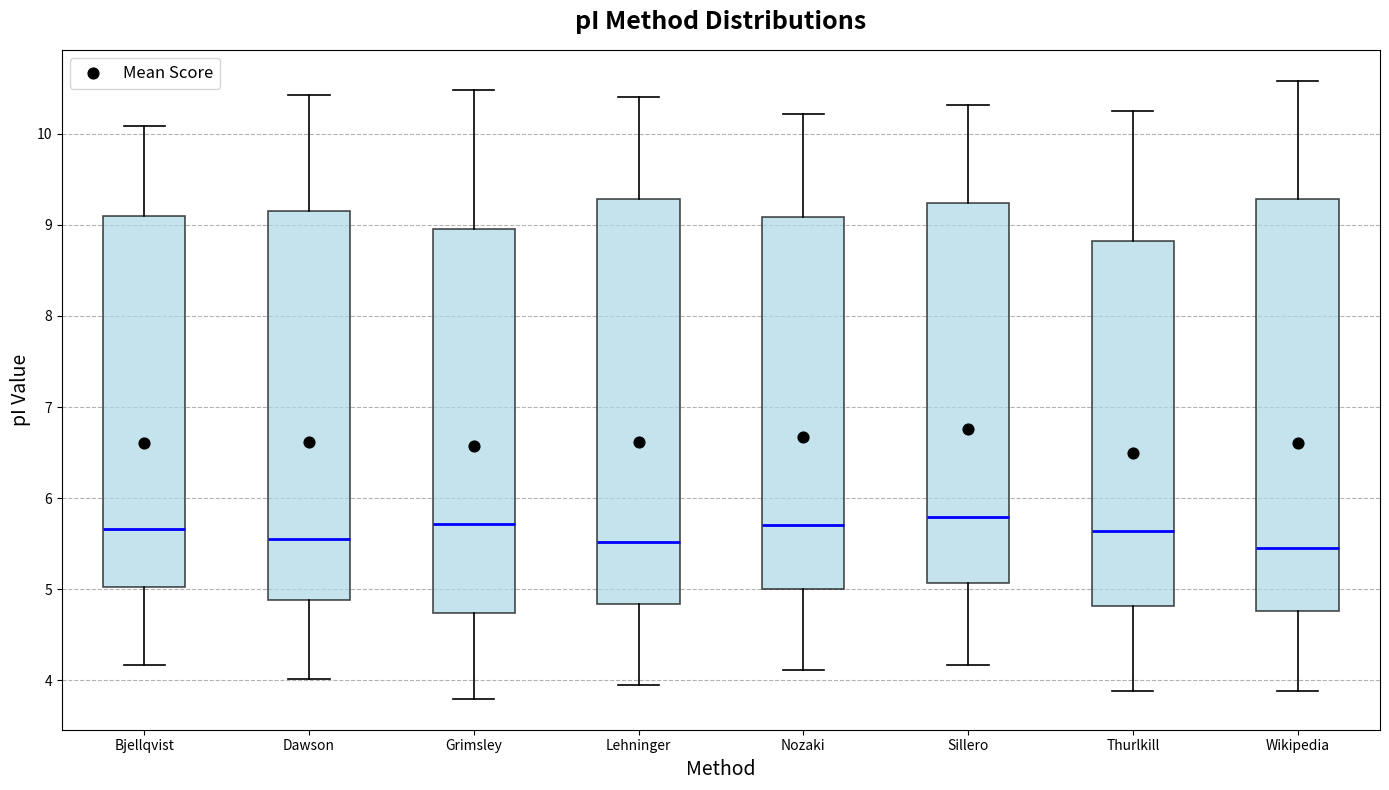

Reading left to right, read every box against the y-axis: the position of its median line, the range the box covers, and the ends of its whiskers. The values are not printed on the chart, so give them approximately, as read against the axis.

Bjellqvist: median 5.7, box 5.0 to 9.1, whiskers 4.2 to 10.1
Dawson: median 5.6, box 4.9 to 9.2, whiskers 4.0 to 10.4
Grimsley: median 5.7, box 4.7 to 9.0, whiskers 3.8 to 10.5
Lehninger: median 5.5, box 4.8 to 9.3, whiskers 3.9 to 10.4
Nozaki: median 5.7, box 5.0 to 9.1, whiskers 4.1 to 10.2
Sillero: median 5.8, box 5.1 to 9.2, whiskers 4.2 to 10.3
Thurlkill: median 5.6, box 4.8 to 8.8, whiskers 3.9 to 10.2
Wikipedia: median 5.4, box 4.8 to 9.3, whiskers 3.9 to 10.6